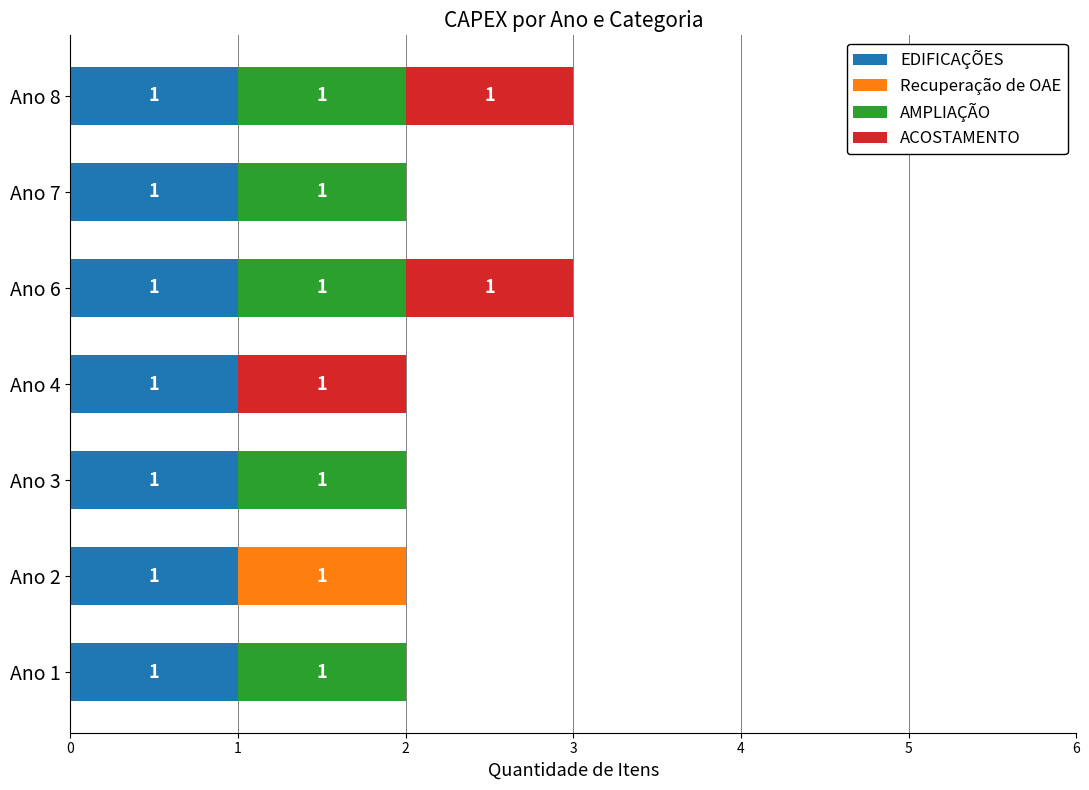

Is it true that EDIFICAÇÕES equals 1 at Ano 3?

True